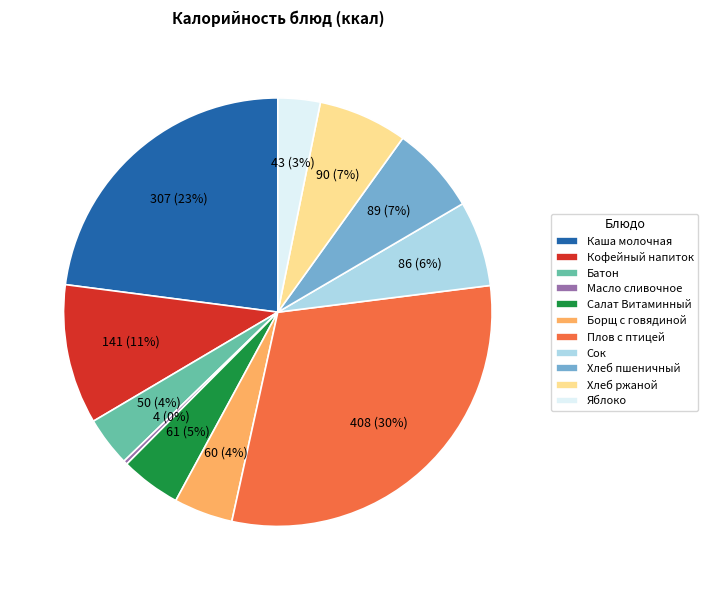

Is there any slice that represents more than half of the pie?

No